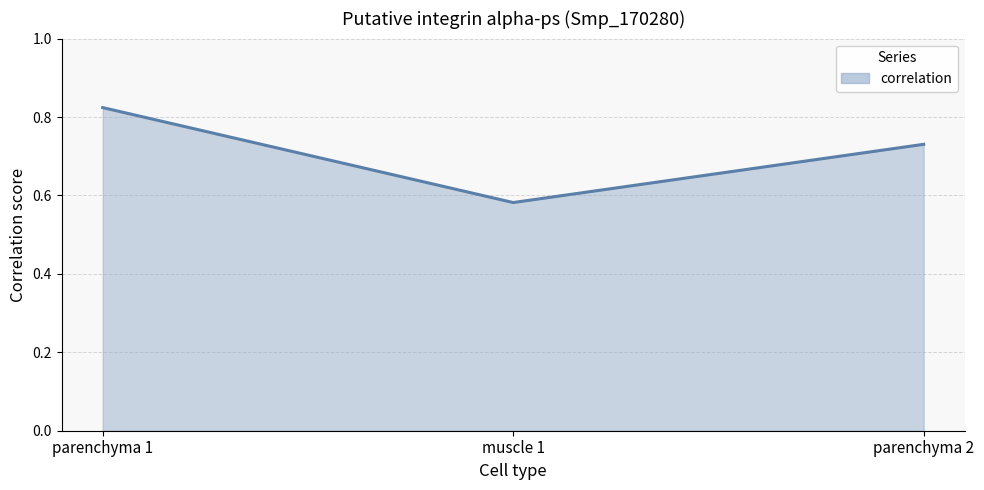

At which label is the value closest to 0?

muscle 1